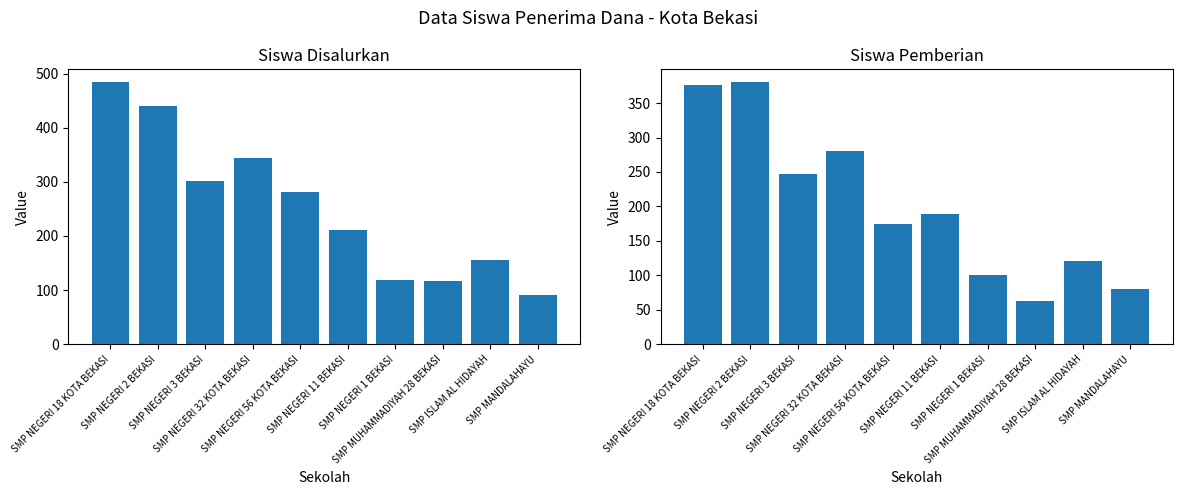

What is the label of the 1st bar from the left?

SMP NEGERI 18 KOTA BEKASI